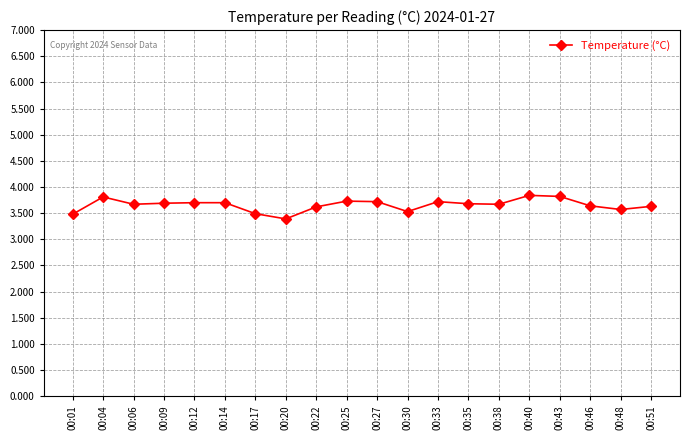

How many categories are shown in the chart?

20